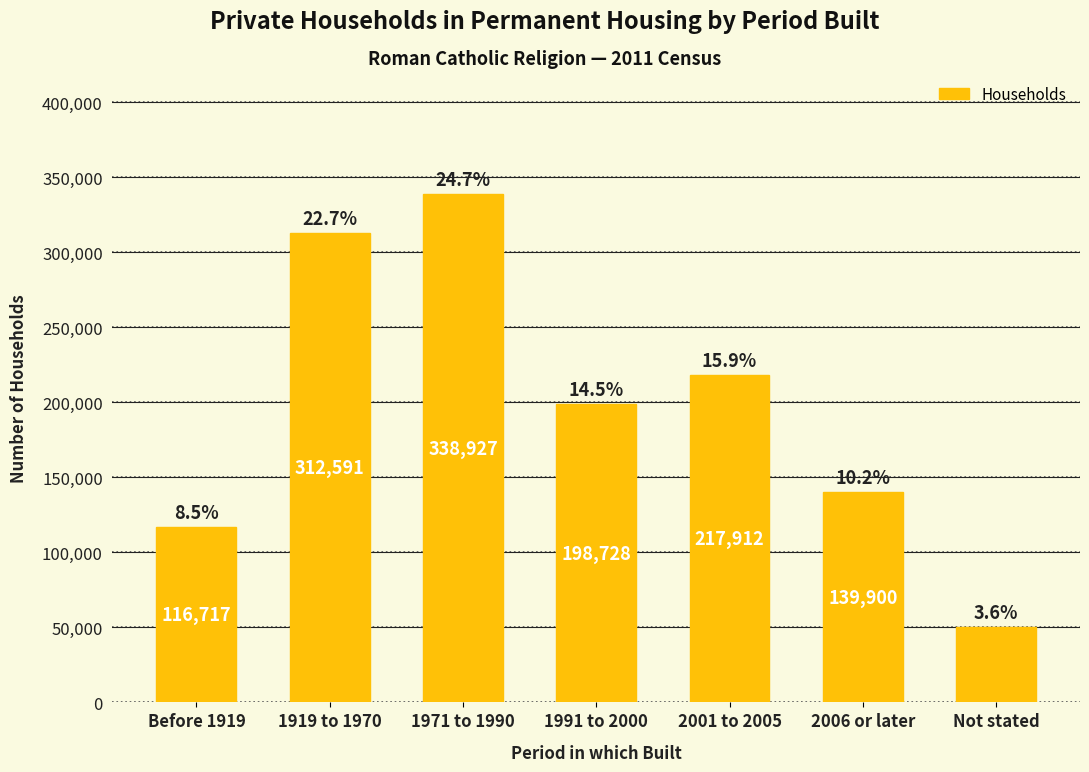

List the labels in order of value, largest first.

1971 to 1990, 1919 to 1970, 2001 to 2005, 1991 to 2000, 2006 or later, Before 1919, Not stated